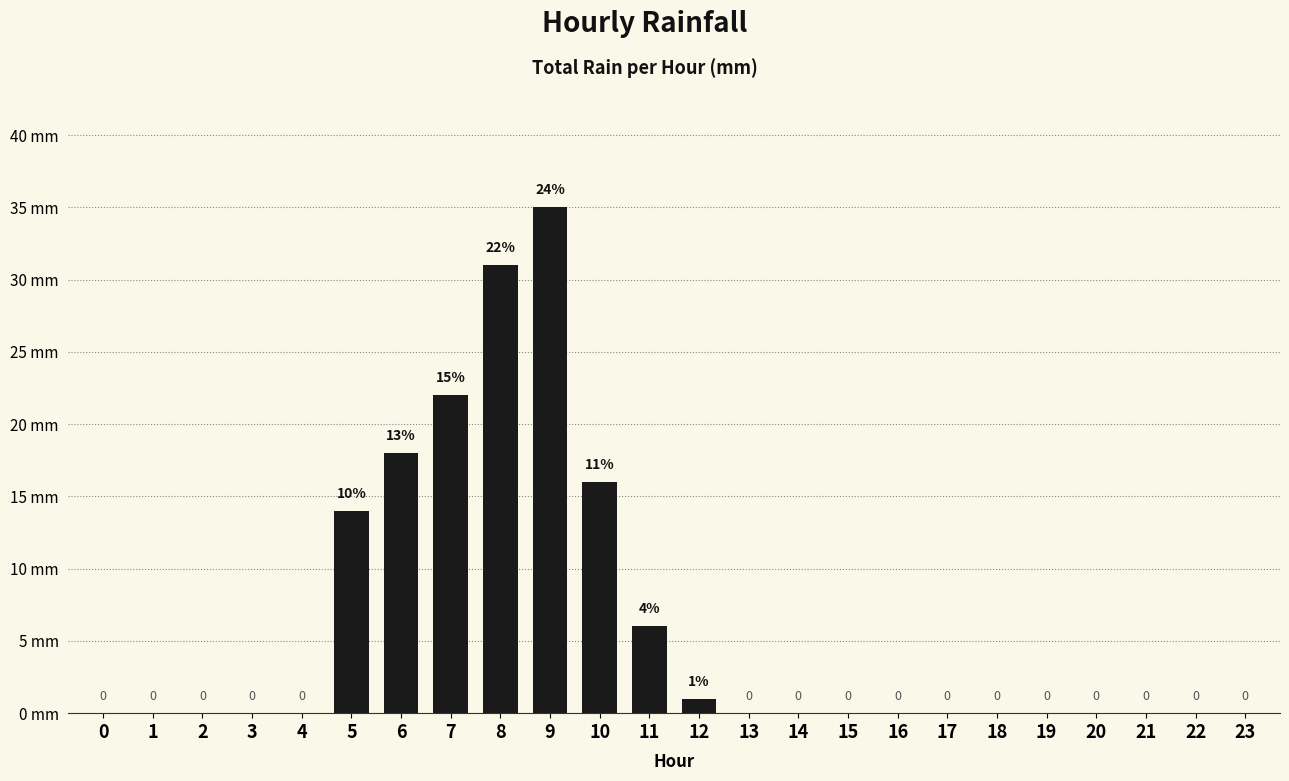

Is it true that the value at 21 is 15?

False